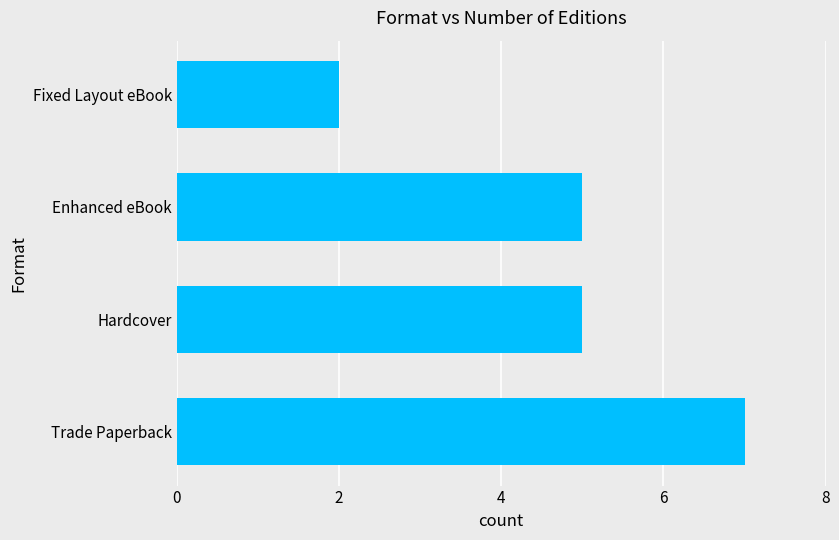

Which label corresponds to the largest value in the chart?

Trade Paperback